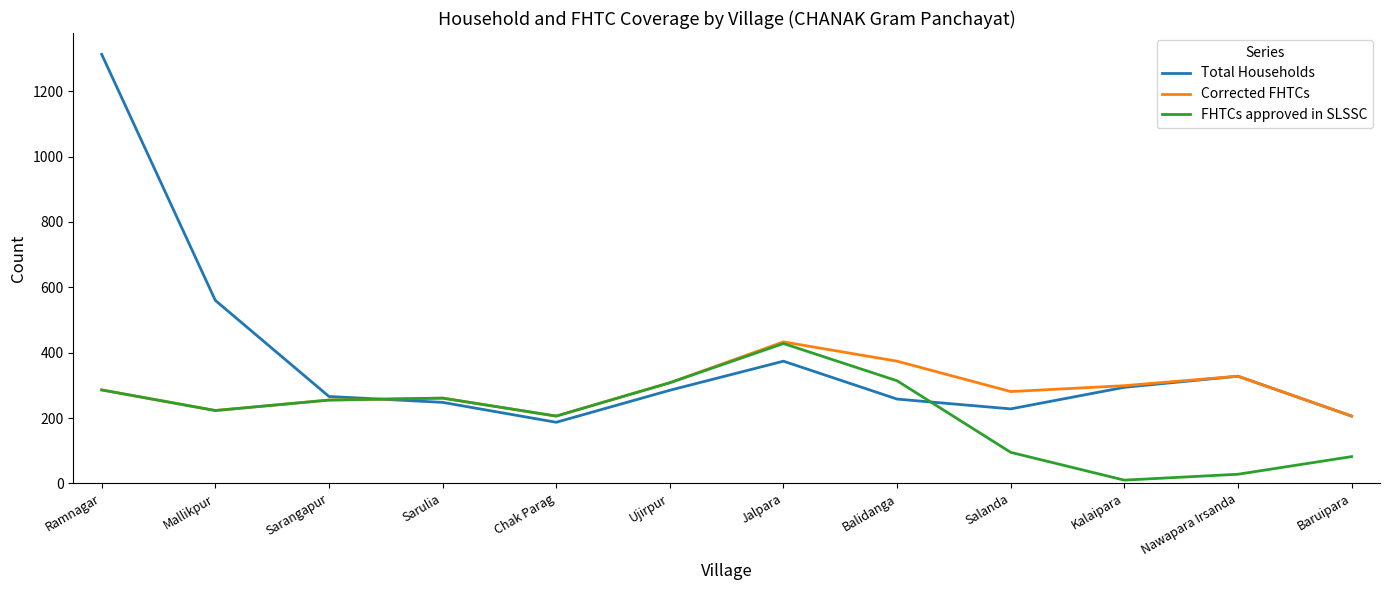

What is the spread (max minus min) of values at Baruipara?

124